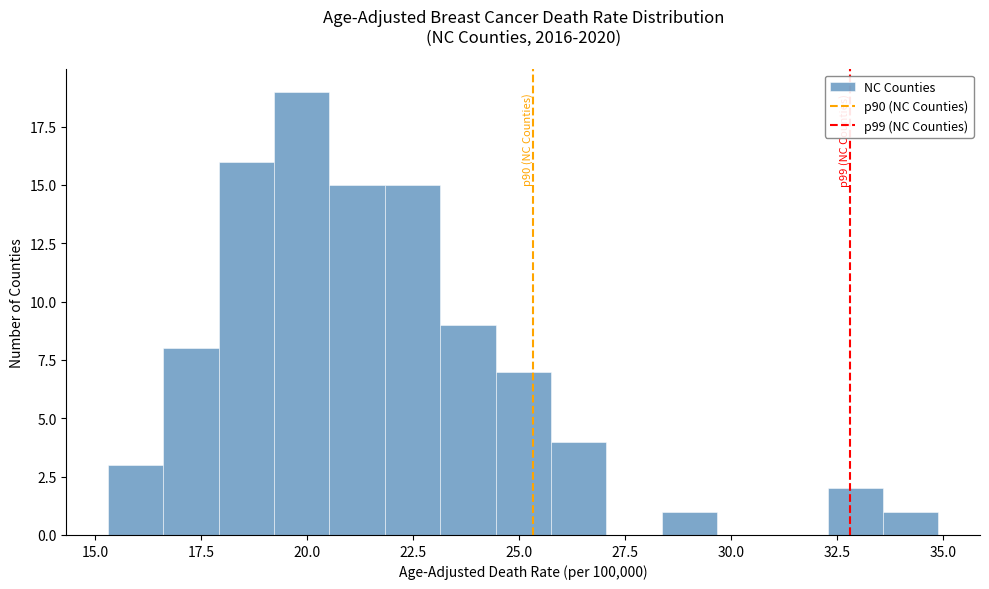

Around what value on the x-axis is the tallest bar? Give the approximate position of its centre, as read against the axis.

20.0